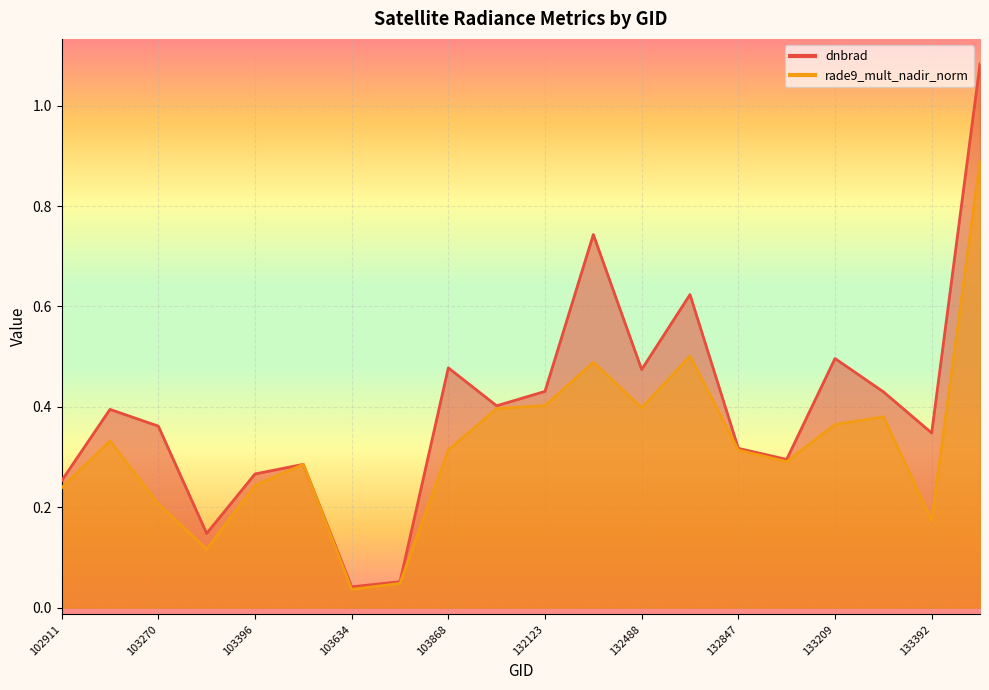

Reading right to left, transcribe all the data shown in this chart.

dnbrad: 133404=1.1	133392=0.3	133223=0.4	133209=0.5	133027=0.3	132847=0.3	132669=0.6	132488=0.5	132296=0.7	132123=0.4	104346=0.4	103868=0.5	103752=0.1	103634=0.0	103515=0.3	103396=0.3	103278=0.1	103270=0.4	103031=0.4	102911=0.3
rade9_mult_nadir_norm: 133404=0.9	133392=0.2	133223=0.4	133209=0.4	133027=0.3	132847=0.3	132669=0.5	132488=0.4	132296=0.5	132123=0.4	104346=0.4	103868=0.3	103752=0.0	103634=0.0	103515=0.3	103396=0.2	103278=0.1	103270=0.2	103031=0.3	102911=0.2